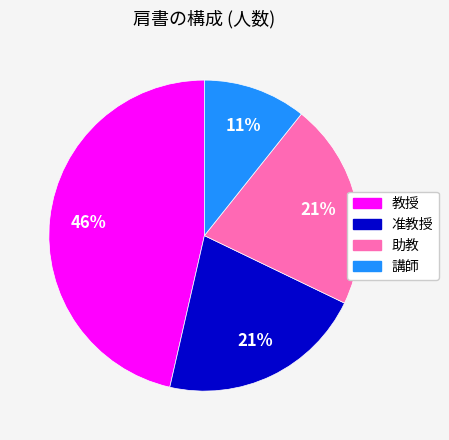

Does 教授 represent more than half of the total?

No